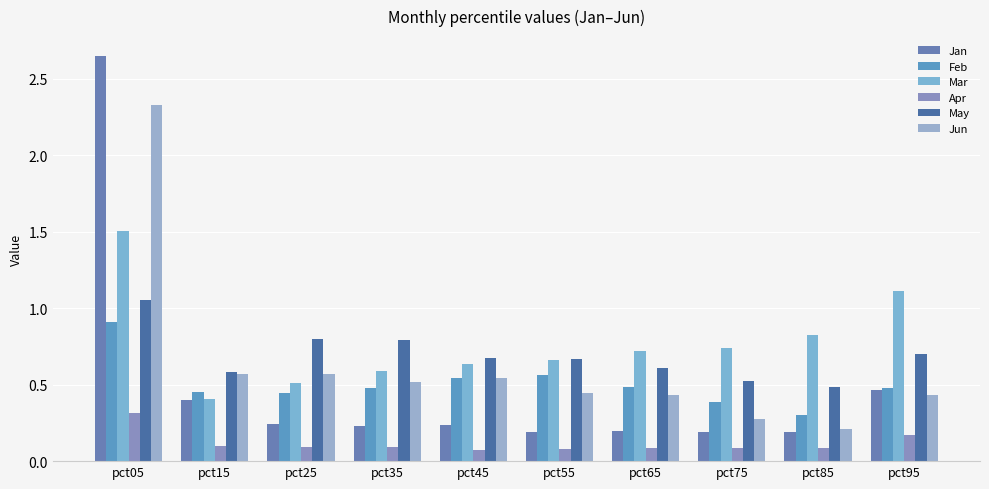

What is the value of the May bar at the 8th from the left?

0.5